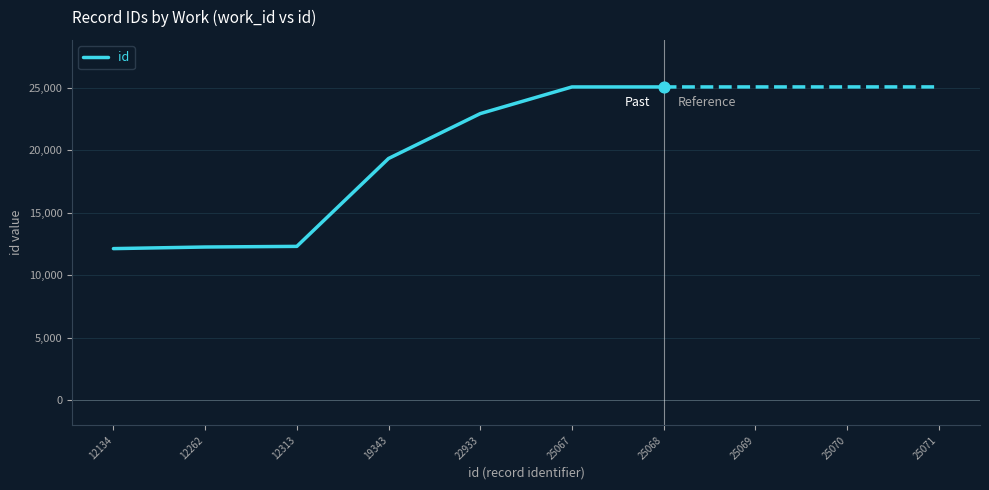

Approximately how many times larger is the value at 19343 compared to 25068?

0.8